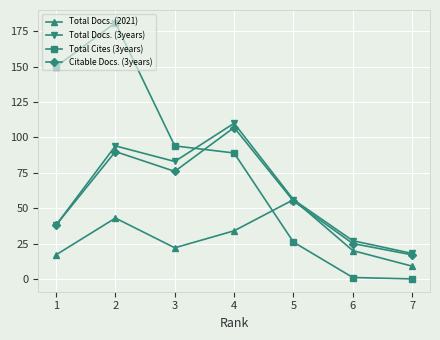

How many times do Total Cites (3years) and Citable Docs. (3years) cross each other?

1